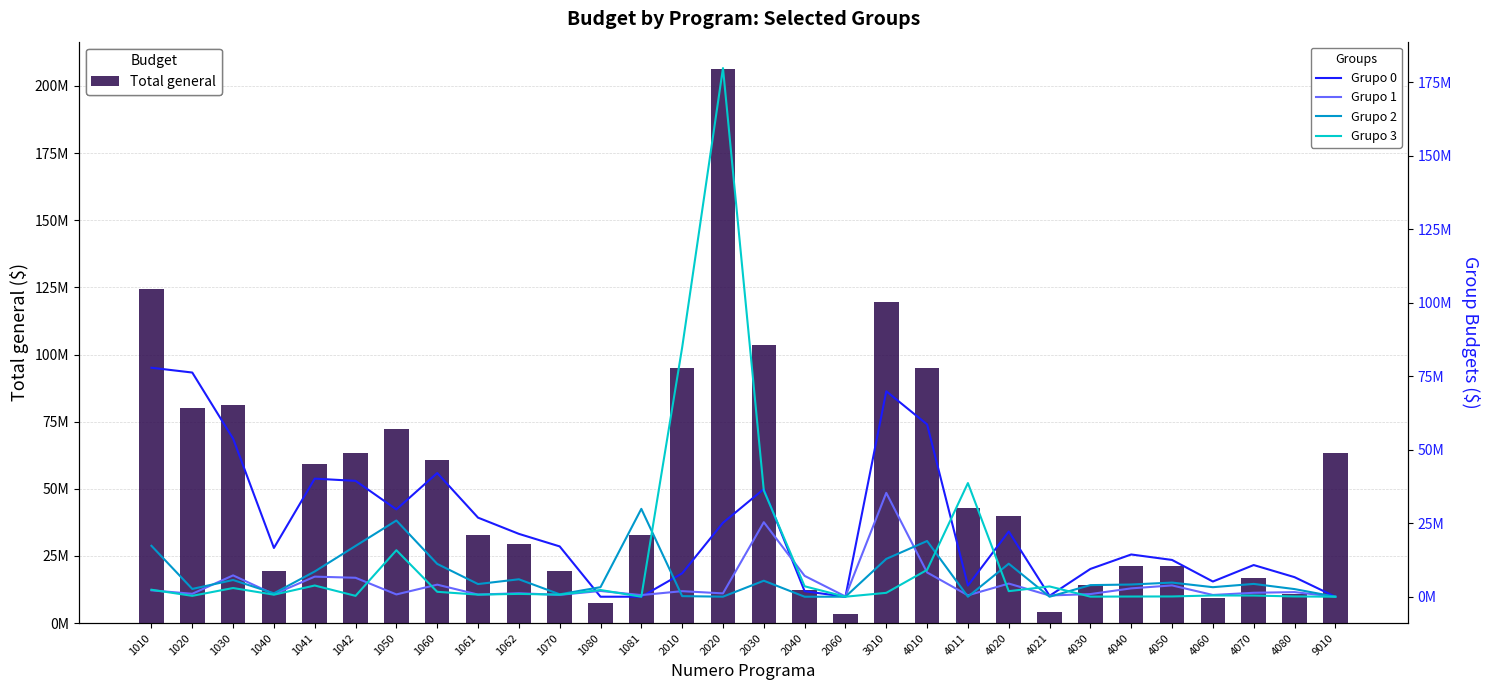

What is the average value of the Grupo 0 series?

24225682